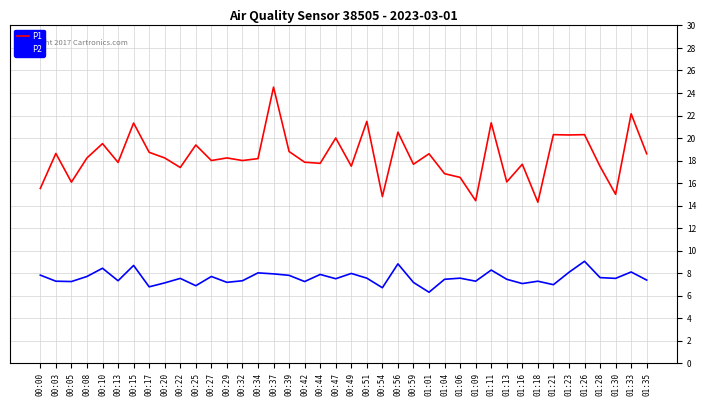

Which series has the largest range (max minus min)?

P1